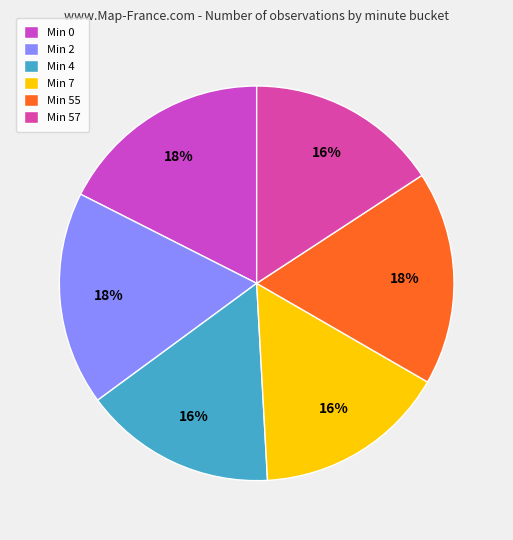

How many segments does this pie chart have?

6